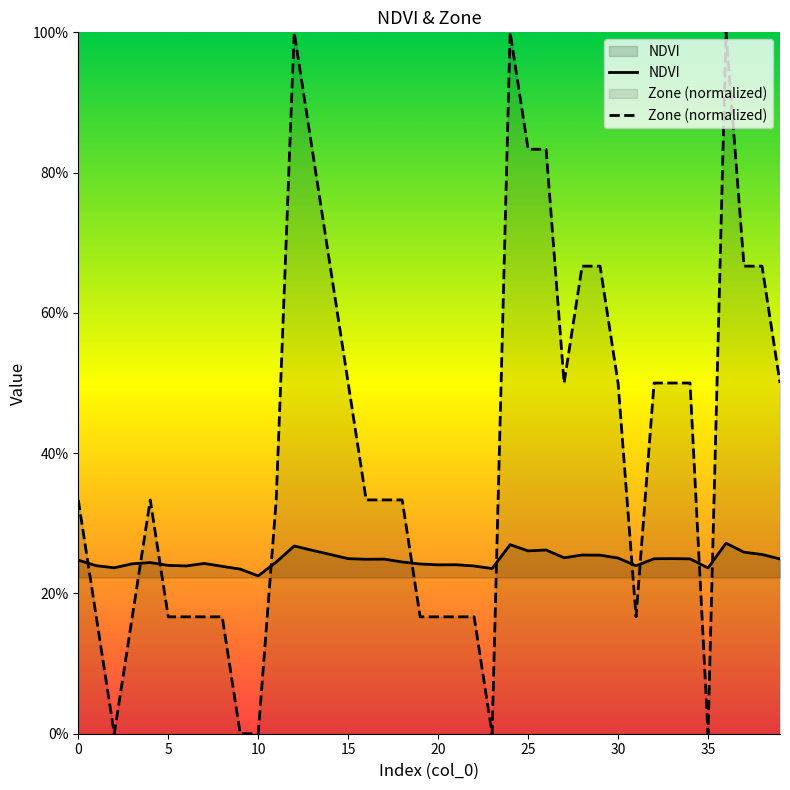

How many categories are shown in the chart?

40